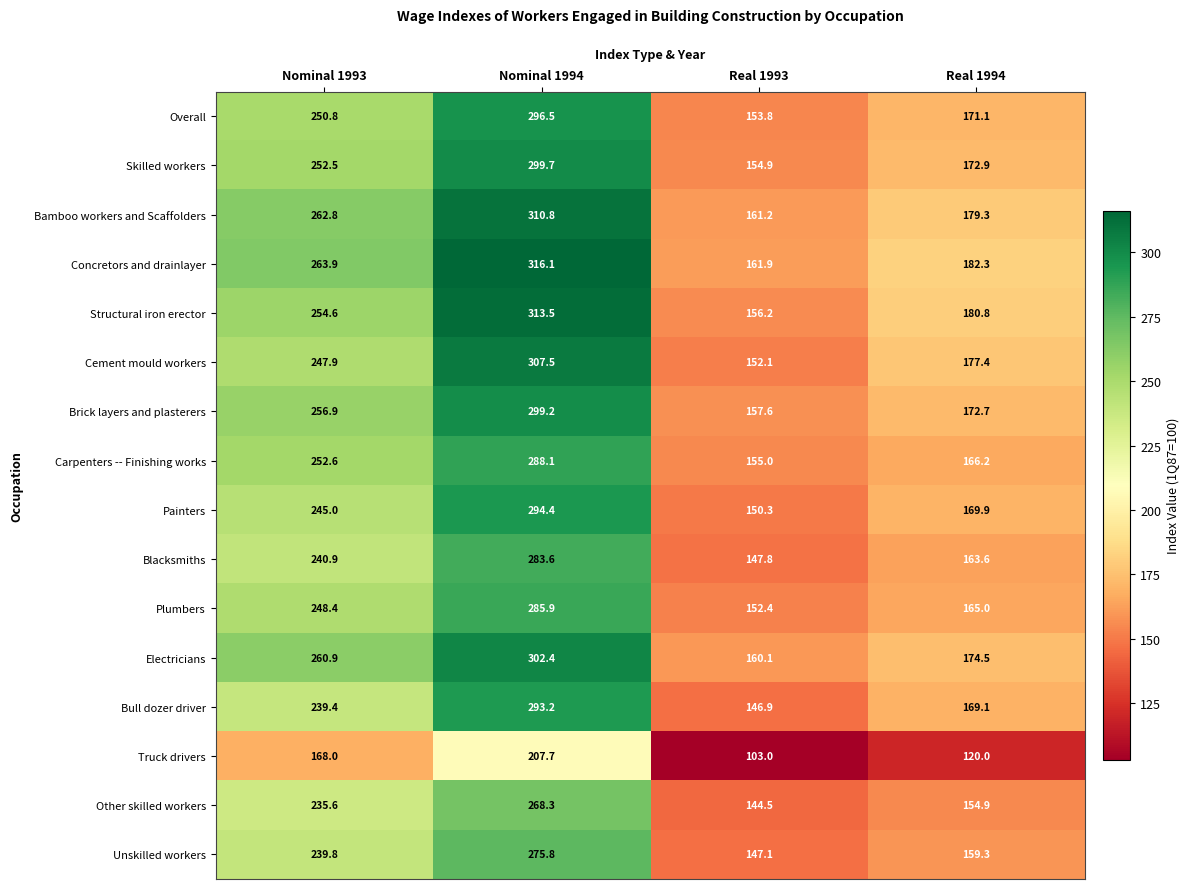

Where does the Brick layers and plasterers series first go above 256?

Nominal 1993